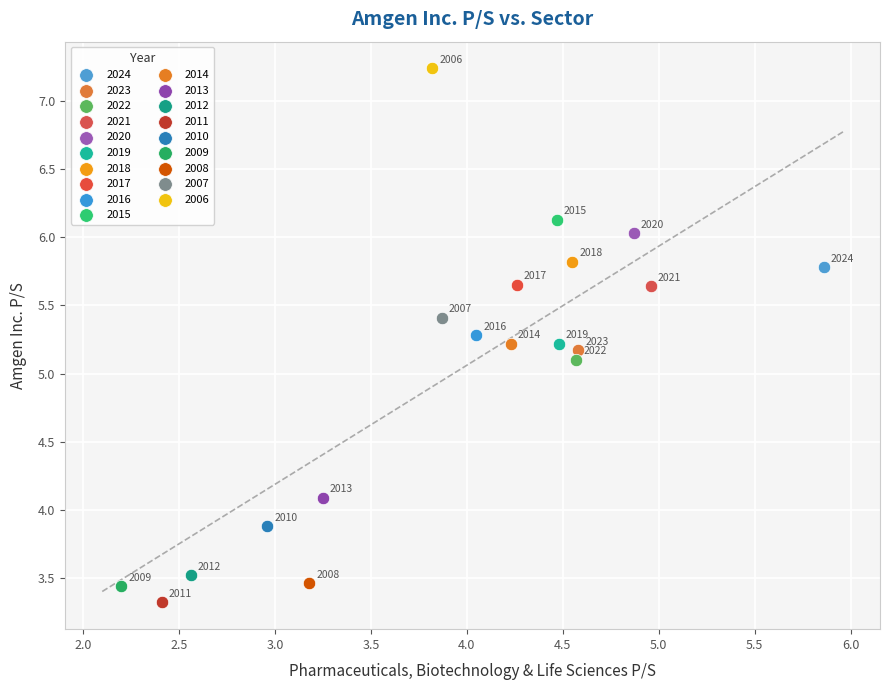

Which series contains the highest Y value?

2006